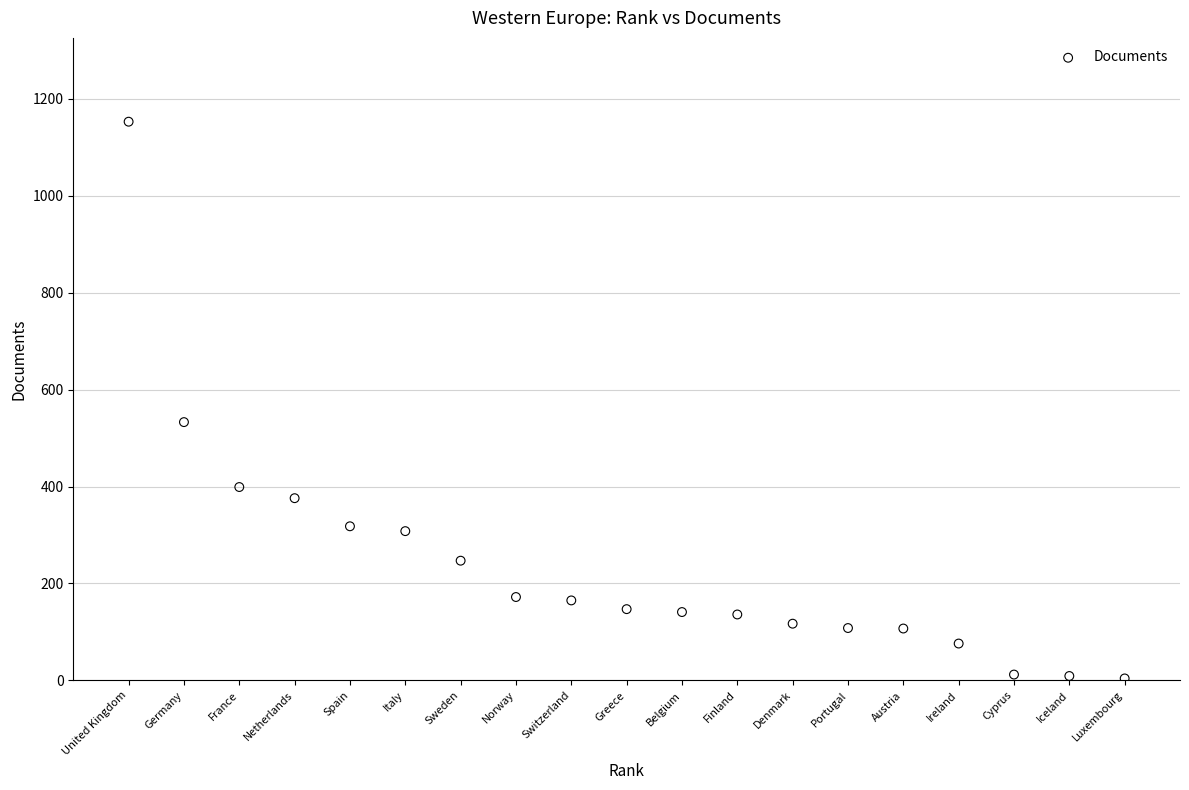

What Y value in the scatter plot is closest to 578?

533